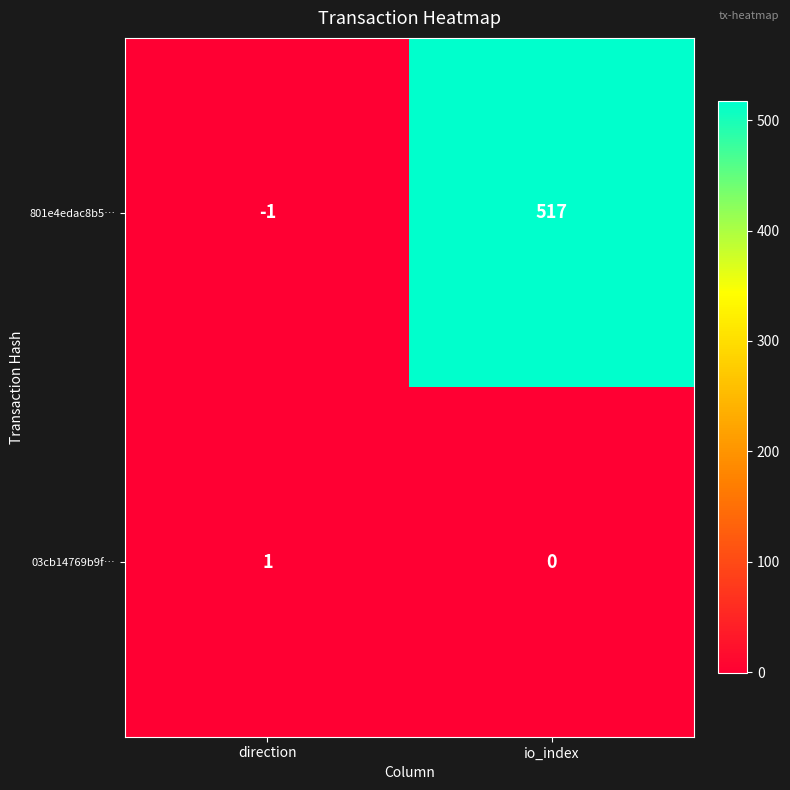

The 801e4edac8b5… series shows -1 at direction. True or false?

True